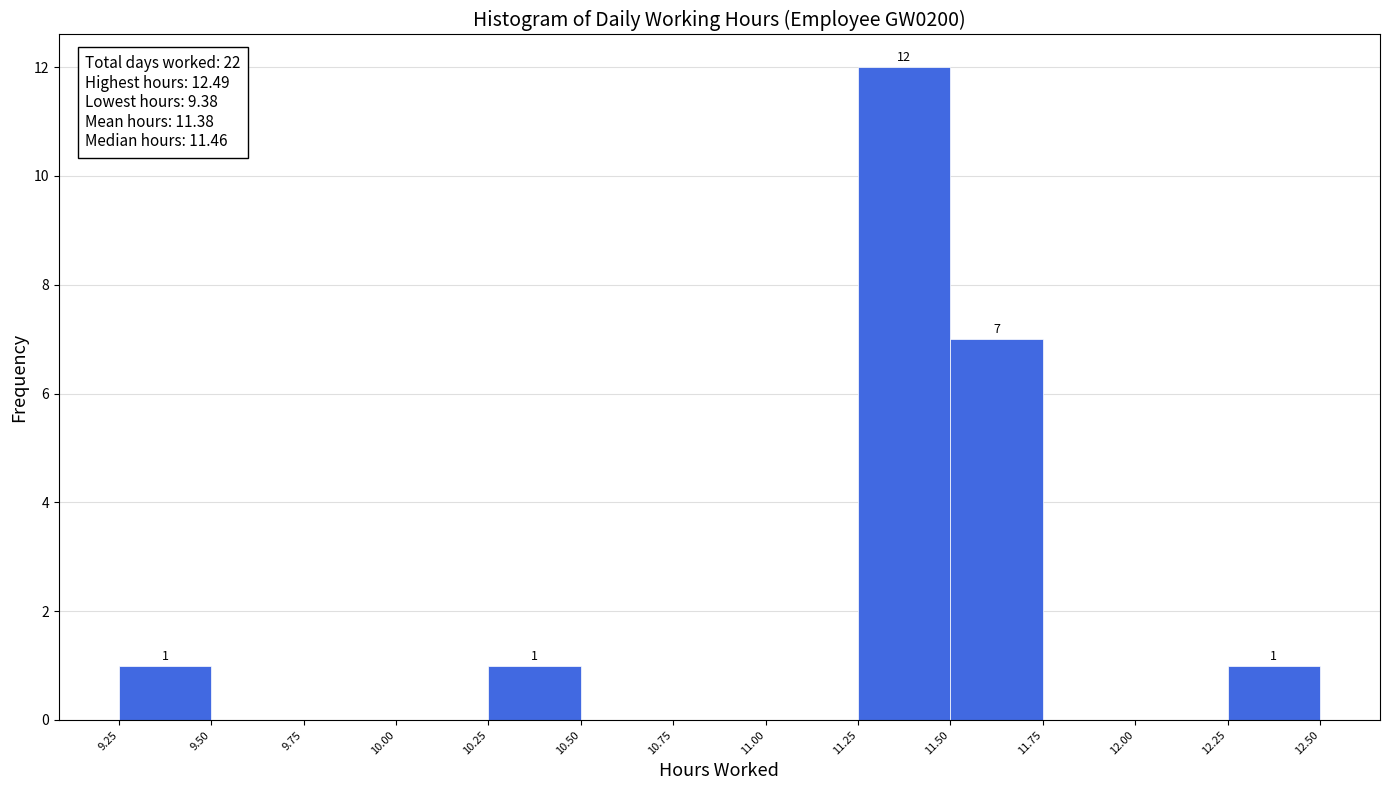

Over which range of the x-axis is the bar tallest?

11.25 to 11.50